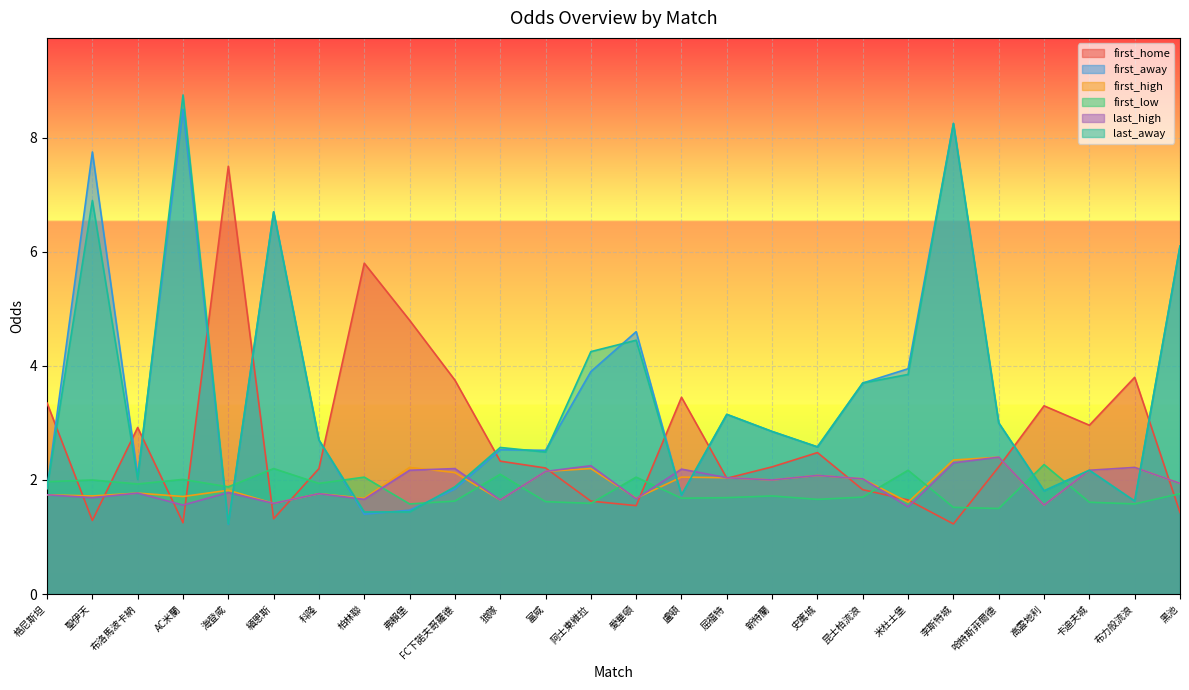

What is the spread (max minus min) of values at 弗賴堡?

3.4